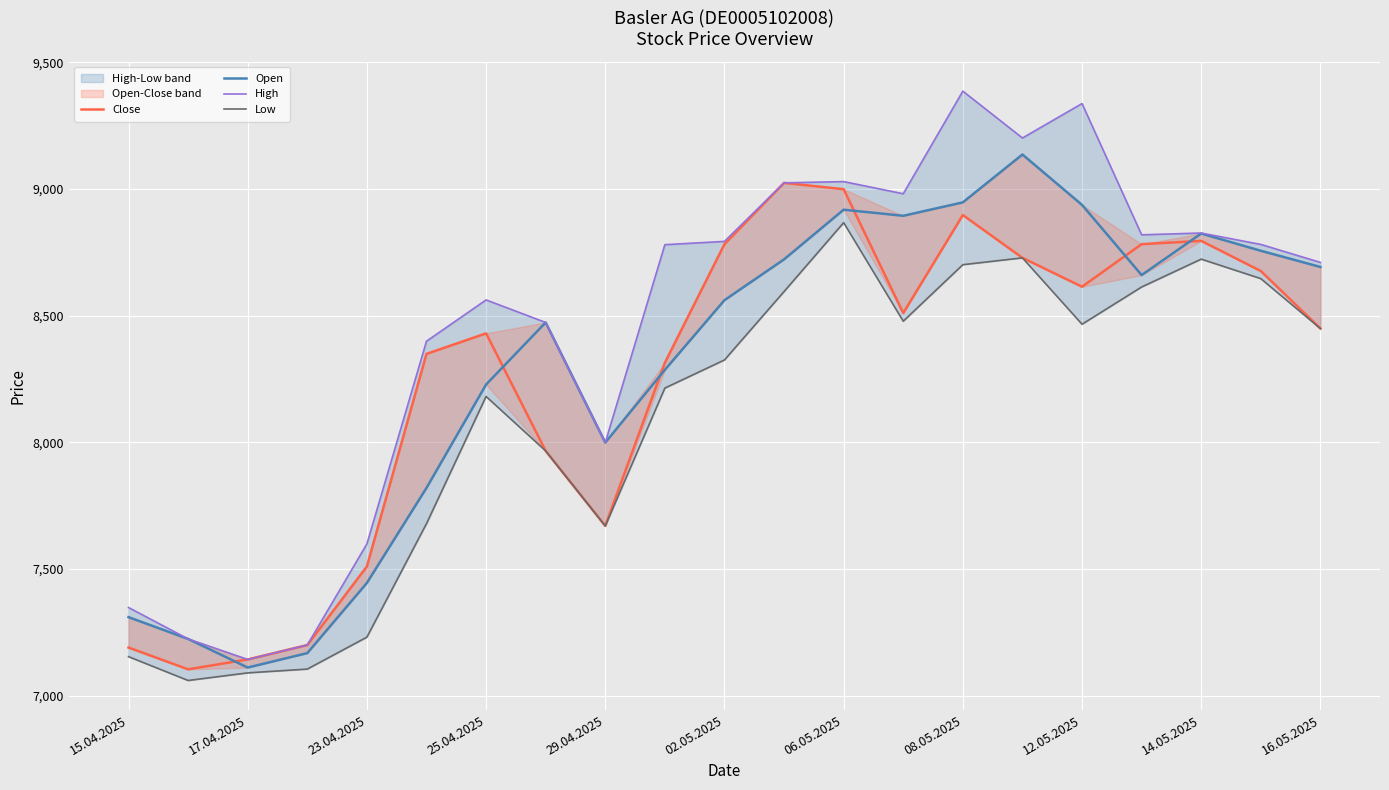

Which series has the largest total across all categories?

High